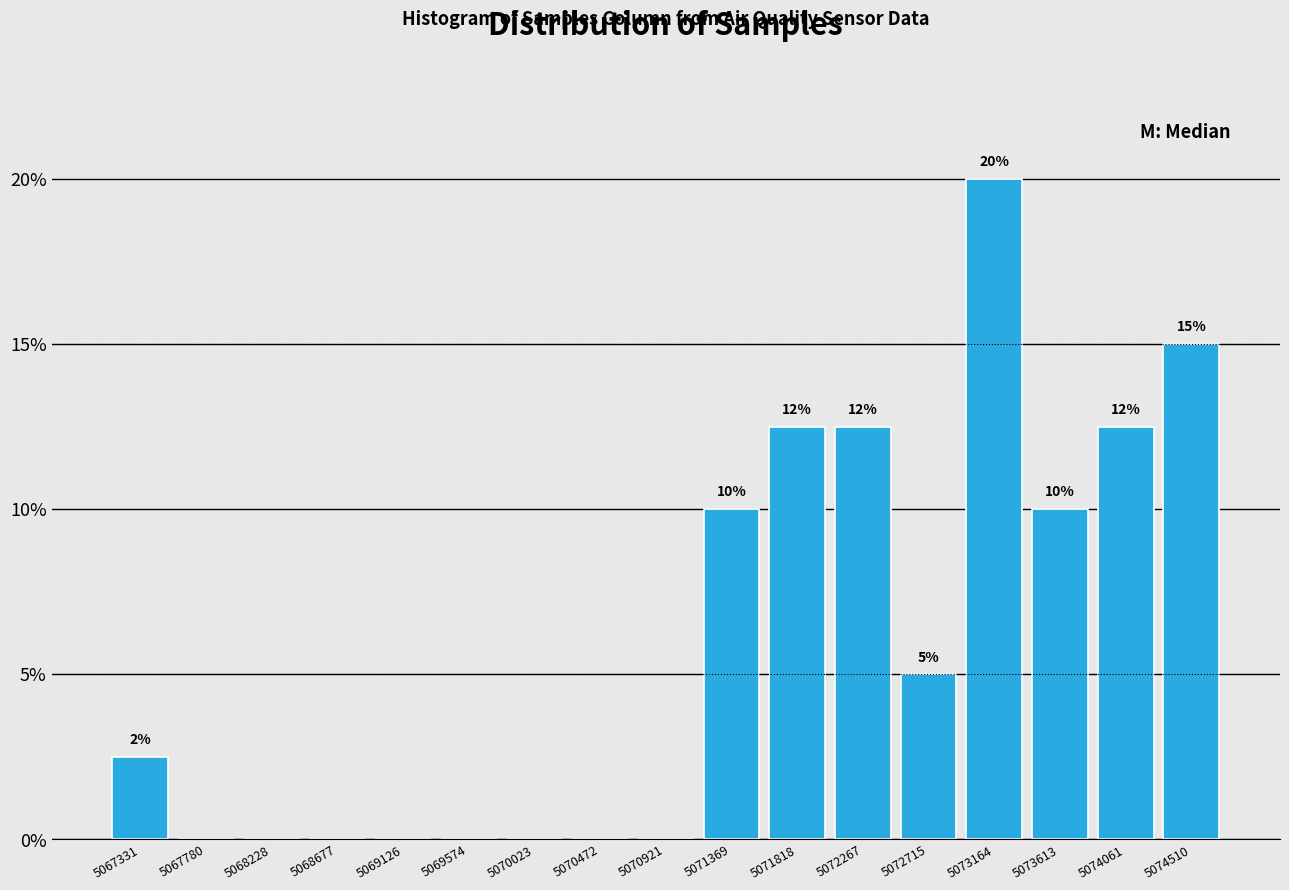

Over which range of the x-axis is the bar tallest?

5072950 to 5073400